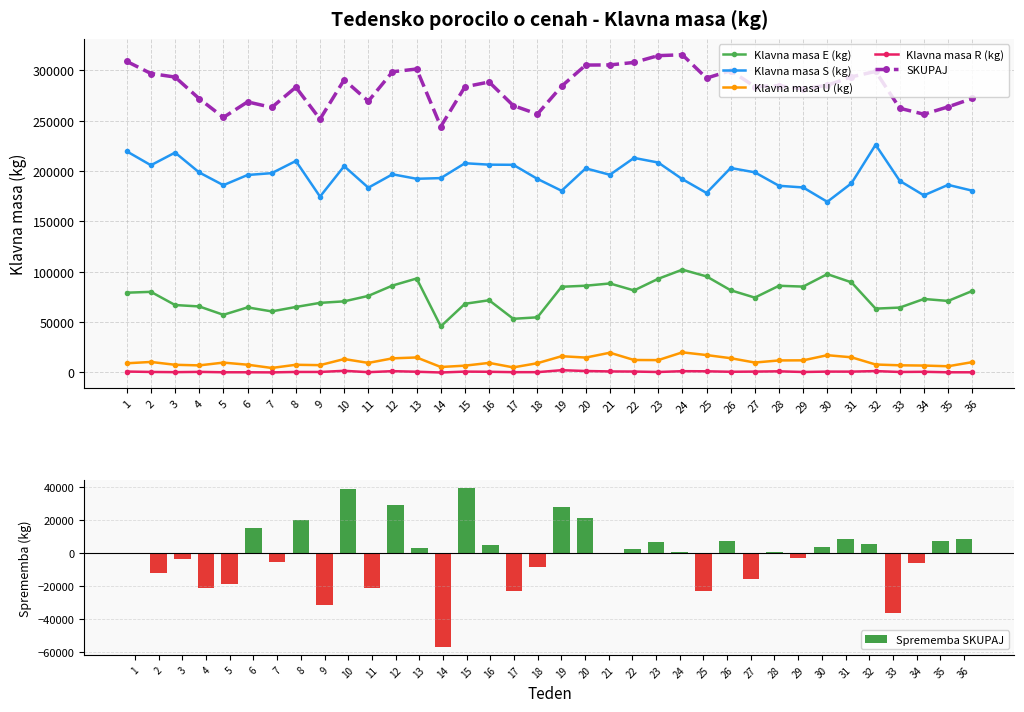

Reading left to right, extract all data points from this chart.

Klavna masa E (kg): 1=79259	2=80112	3=67014	4=65602	5=57290	6=64670	7=60691	8=65078	9=69161	10=70678	11=76093	12=86357	13=93359	14=45801	15=68260	16=71756	17=53334	18=54802	19=85146	20=86212	21=88440	22=81503	23=93067	24=102159	25=95457	26=81689	27=74383	28=86148	29=85324	30=97710	31=89569	32=63433	33=64488	34=73026	35=71073	36=80987
Klavna masa S (kg): 1=219671	2=205882	3=218459	4=198700	5=186057	6=196194	7=198013	8=210110	9=174710	10=204935	11=183578	12=196878	13=192422	14=193095	15=207873	16=206455	17=206314	18=192317	19=180513	20=202776	21=196404	22=213144	23=208573	24=192048	25=178338	26=203149	27=198832	28=185464	29=183810	30=169554	31=187923	32=226234	33=190348	34=175948	35=186379	36=180620
Klavna masa U (kg): 1=9149	2=10467	3=7657	4=7056	5=9821	6=7729	7=4505	8=7664	9=7297	10=13355	11=9521	12=14048	13=14923	14=5459	15=6787	16=9528	17=5070	18=9233	19=16174	20=14822	21=19630	22=12408	23=12301	24=20021	25=17325	26=14197	27=9882	28=11974	29=12071	30=17179	31=15094	32=7923	33=7142	34=6883	35=6199	36=10272
Klavna masa R (kg): 1=940	2=532	3=334	4=604	5=217	6=218	7=106	8=535	9=530	10=1673	11=318	12=1328	13=755	14=0	15=876	16=712	17=323	18=337	19=2271	20=1469	21=1052	22=935	23=485	24=1304	25=1188	26=715	27=892	28=1164	29=503	30=889	31=858	32=1401	33=511	34=687	35=206	36=194
SKUPAJ: 1=309019	2=296993	3=293464	4=271962	5=253385	6=268811	7=263315	8=283387	9=251698	10=290739	11=269510	12=298722	13=301459	14=244355	15=283796	16=288558	17=265144	18=256689	19=284331	20=305392	21=305526	22=307990	23=314743	24=315626	25=292422	26=299860	27=283989	28=284836	29=281708	30=285332	31=293668	32=299095	33=262489	34=256544	35=263857	36=272182
Sprememba SKUPAJ: 1=0	2=-12026	3=-3529	4=-21502	5=-18577	6=15426	7=-5496	8=20072	9=-31689	10=39041	11=-21229	12=29212	13=2737	14=-57104	15=39441	16=4762	17=-23414	18=-8455	19=27642	20=21061	21=134	22=2464	23=6753	24=883	25=-23204	26=7438	27=-15871	28=847	29=-3128	30=3624	31=8336	32=5427	33=-36606	34=-5945	35=7313	36=8325